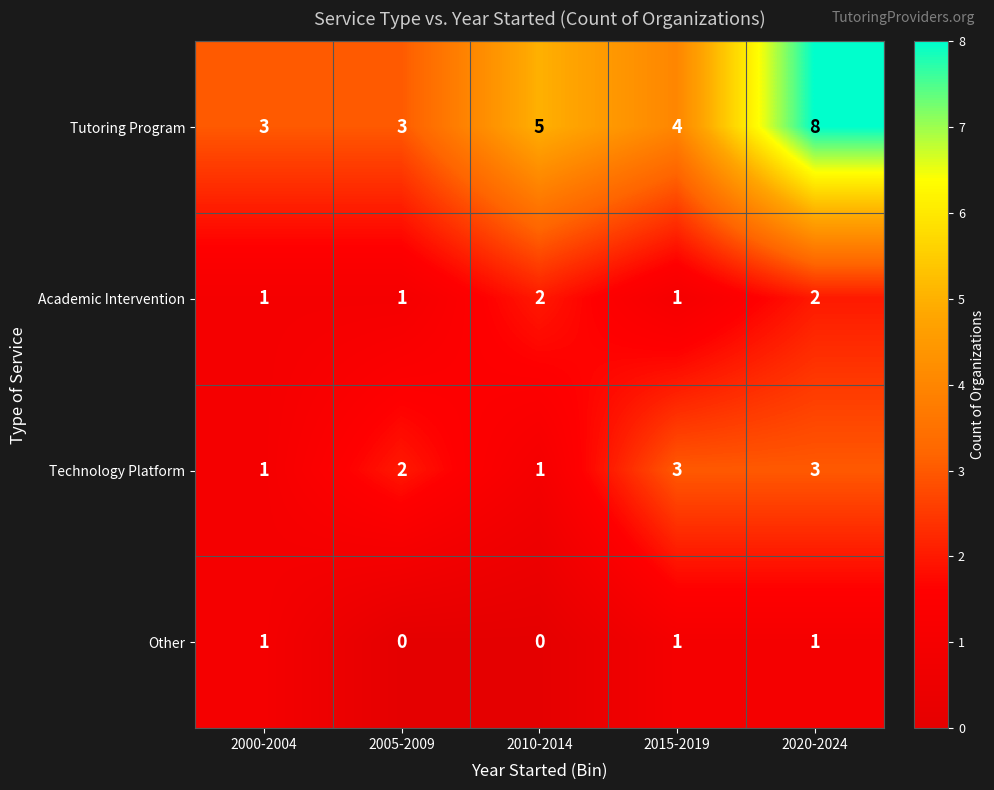

What is the difference between the highest and lowest values at 2020-2024?

7